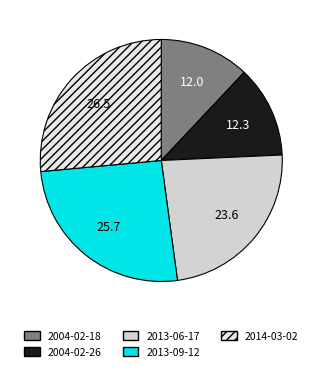

Does 2004-02-26 account for over 50% of the chart?

No